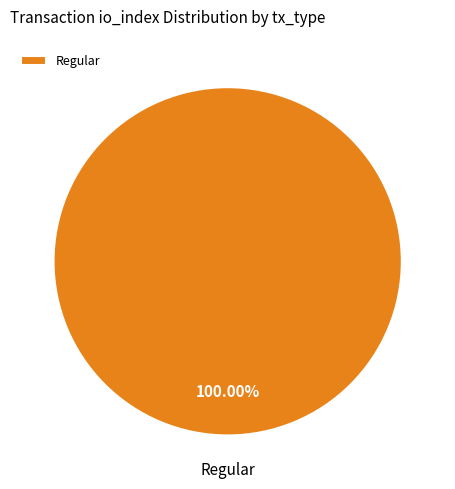

How many segments does this pie chart have?

1